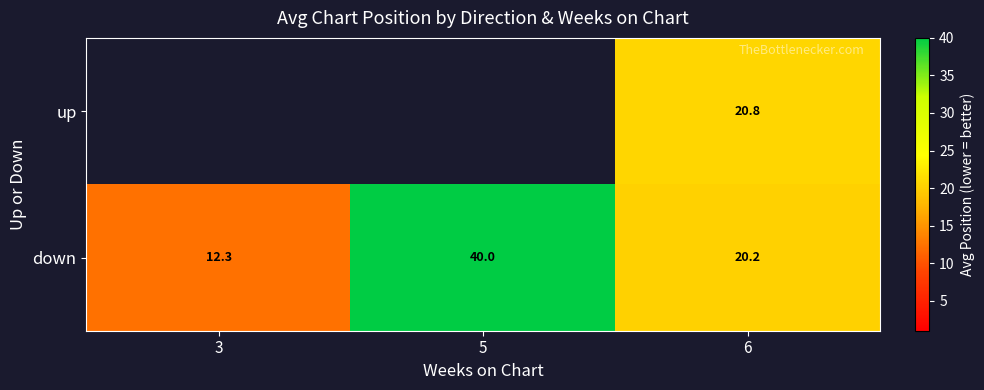

What is the maximum value shown in the chart?

40.0